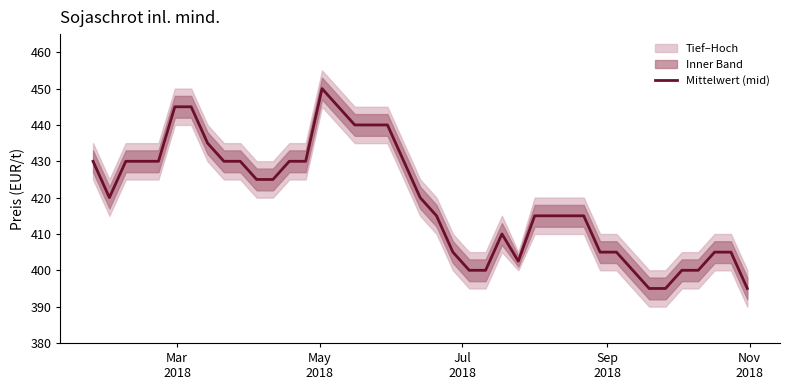

Reading right to left, what are all the values shown in this chart?

395.0	405.0	405.0	400.0	400.0	395.0	395.0	400.0	405.0	405.0	415.0	415.0	415.0	402.5	410.0	400.0	400.0	405.0	415.0	420.0	430.0	440.0	440.0	445.0	450.0	430.0	430.0	425.0	425.0	430.0	430.0	435.0	445.0	445.0	430.0	430.0	430.0	420.0	430.0